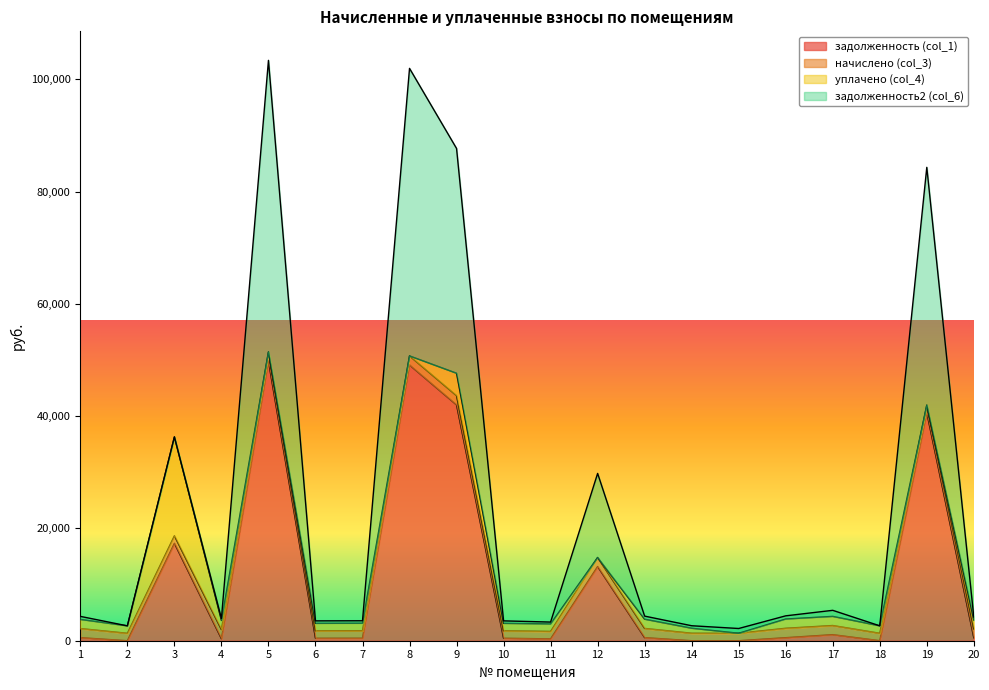

Reading left to right, list all the values displayed in this chart.

задолженность (col_1): 542.0	0.0	17357.7	353.8	49812.8	442.1	444.7	49124.2	42013.9	442.1	329.7	13214.0	547.9	0.0	0.0	539.5	1078.2	3.0	40630.7	526.9
начислено (col_3): 1626.0	1323.9	1334.0	1628.5	1638.6	1326.5	1334.0	1615.9	1638.6	1326.5	1331.5	1613.4	1643.6	1334.0	1329.0	1677.2	1628.5	1323.9	1336.5	1580.7
уплачено (col_4): 1626.0	1323.9	17614.5	1628.5	0.0	1326.5	1334.0	0.0	4000.0	1326.5	1331.5	0.0	1643.6	889.3	0.0	1648.6	1628.5	1323.6	0.0	1580.7
задолженность2 (col_6): 542.0	0.0	0.0	353.8	51940.3	442.1	444.7	51222.4	40041.9	442.1	329.7	14977.5	547.9	444.7	847.8	568.8	1079.4	3.3	42366.1	526.9